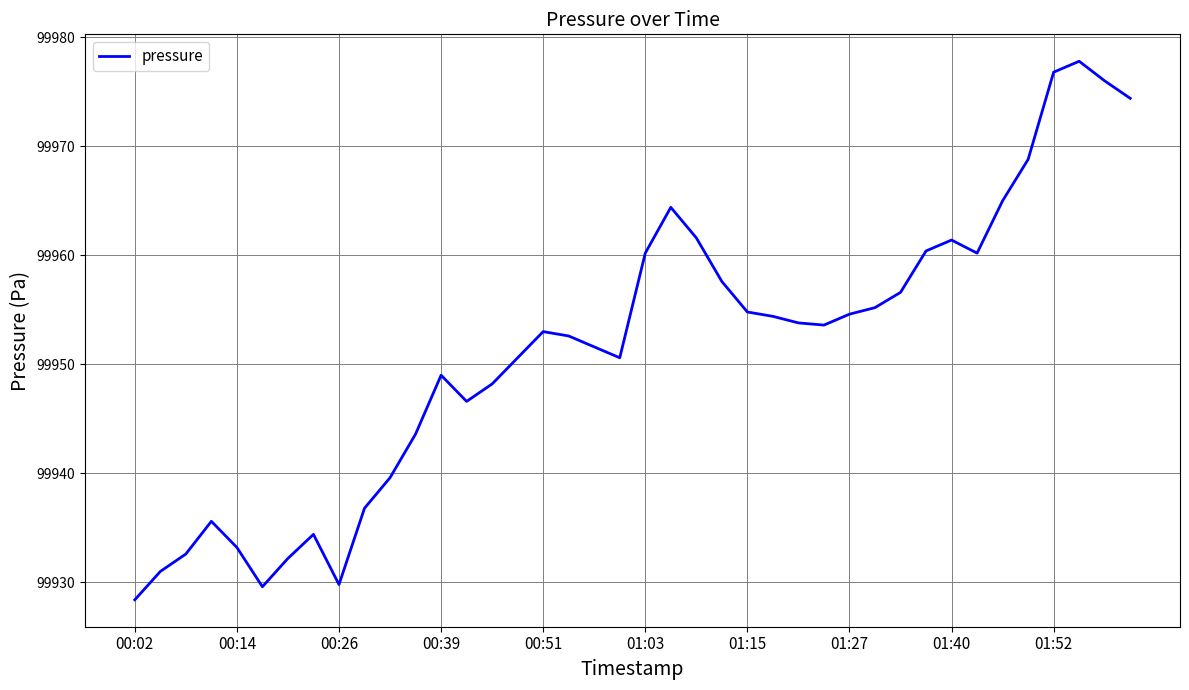

What is the maximum value shown in the chart?

99977.8